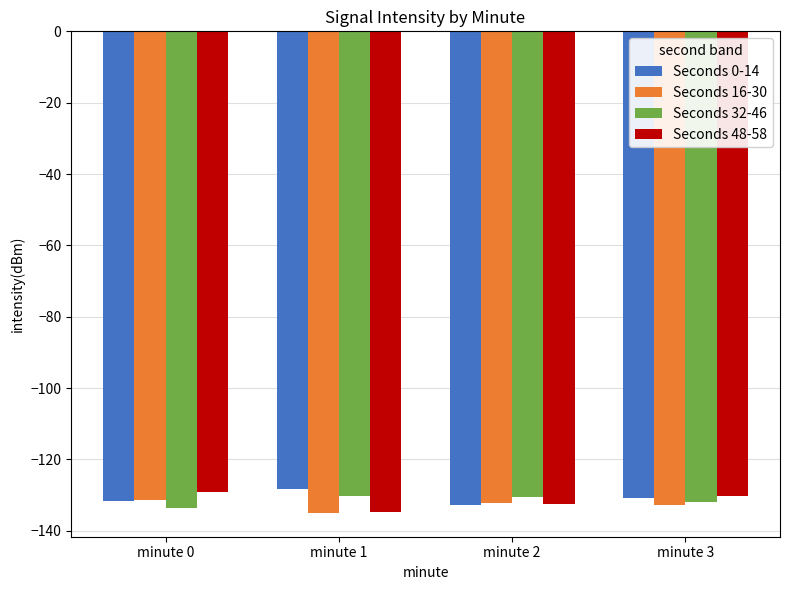

The Seconds 48-58 series shows -129.2 at minute 0. True or false?

True